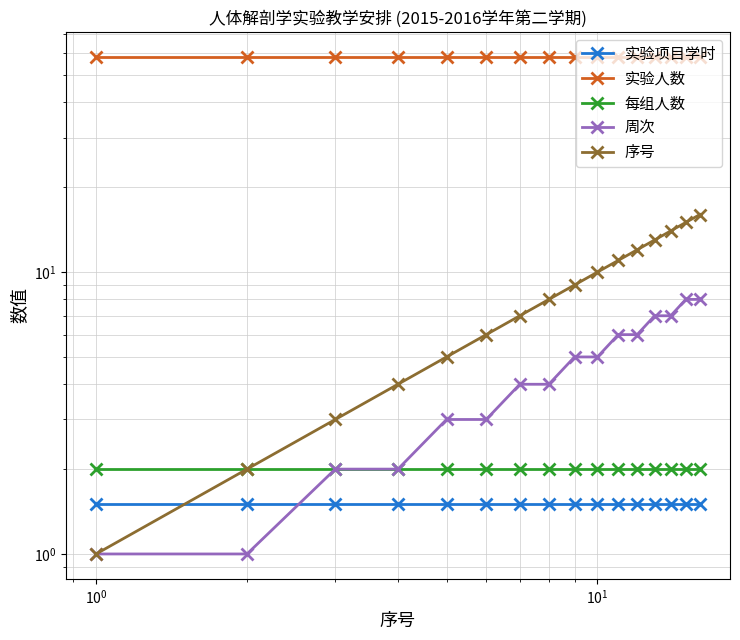

True or false: 每组人数 and 周次 cross at least once.

False